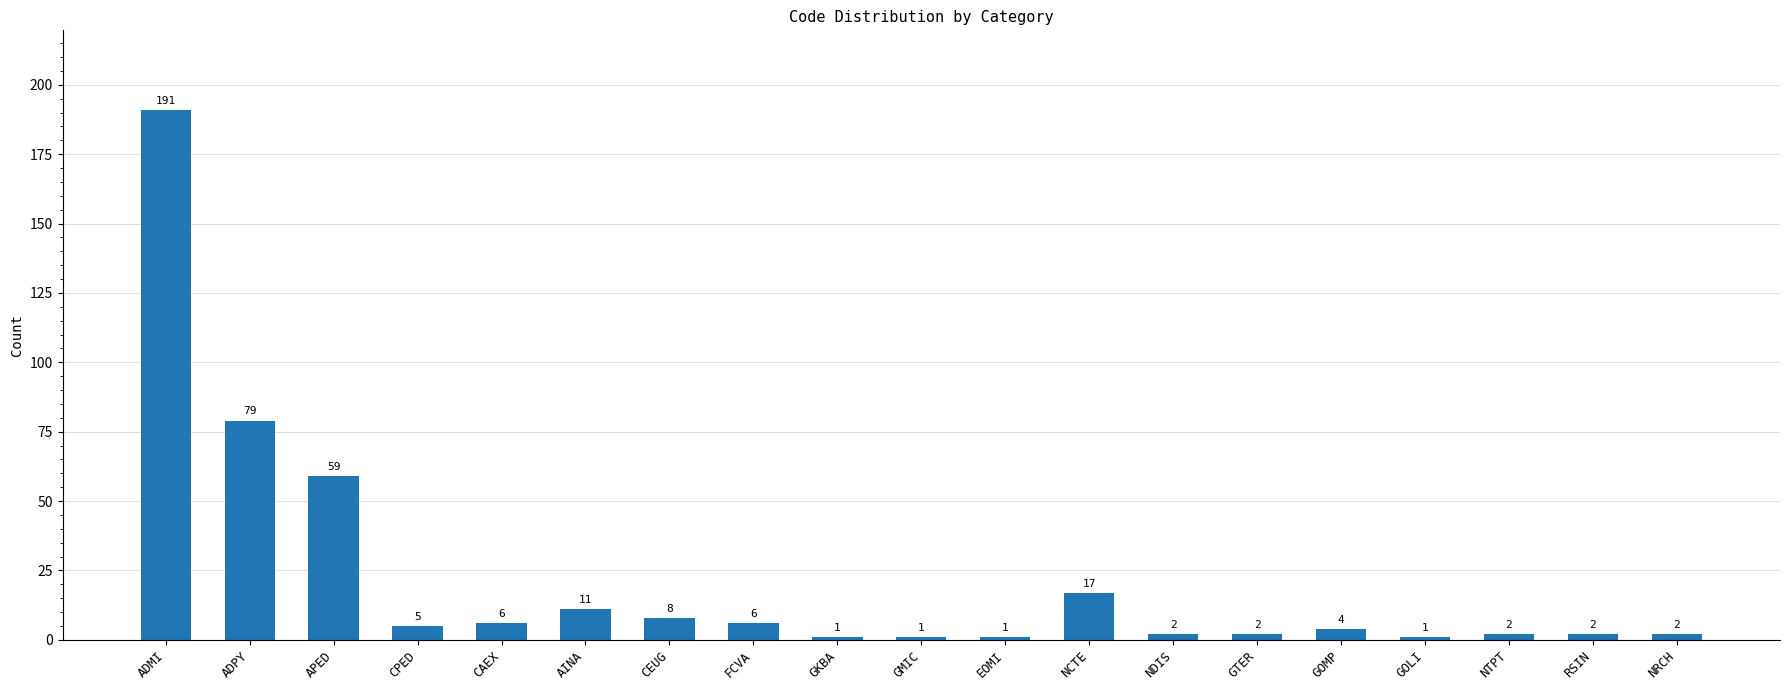

Which label corresponds to the largest value in the chart?

ADMI